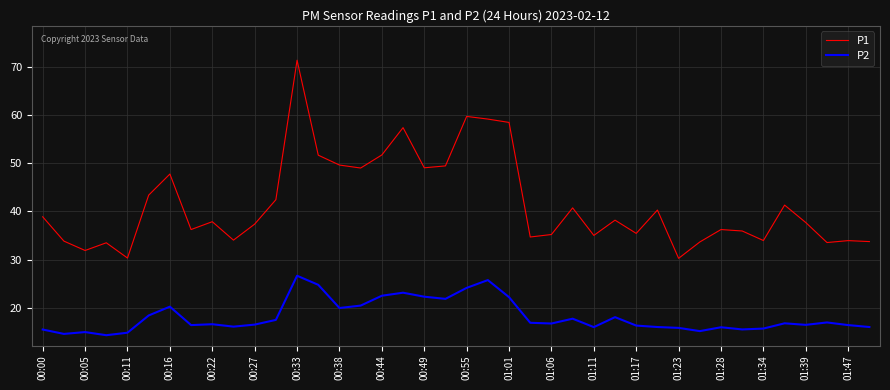

List the series in order of their peak value, highest first.

P1, P2